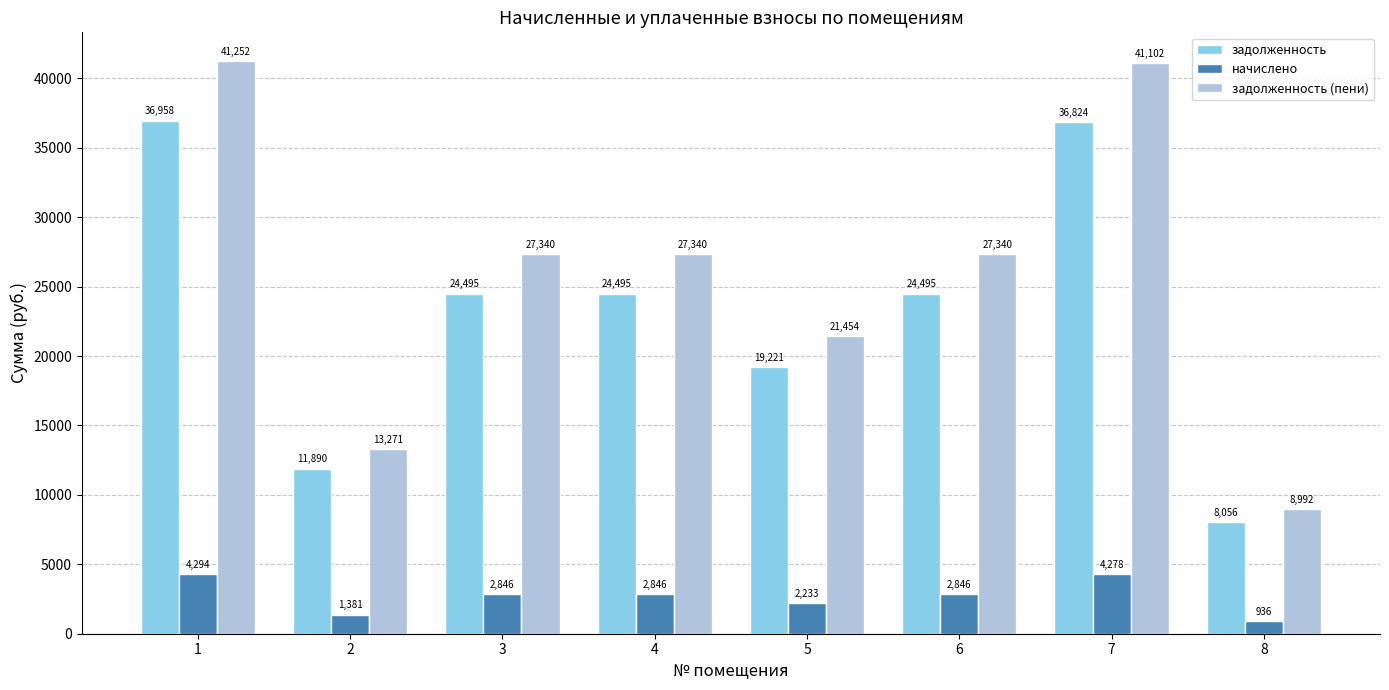

How many bars are there in each group?

3